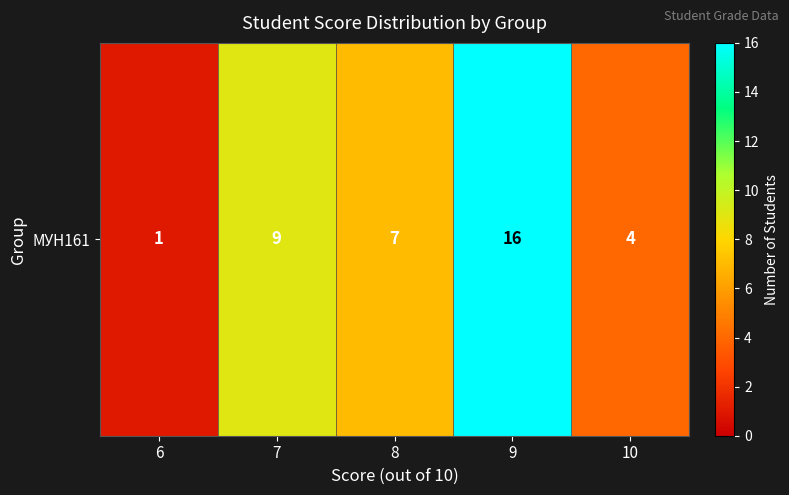

What is the difference between the values at 7 and 8?

2